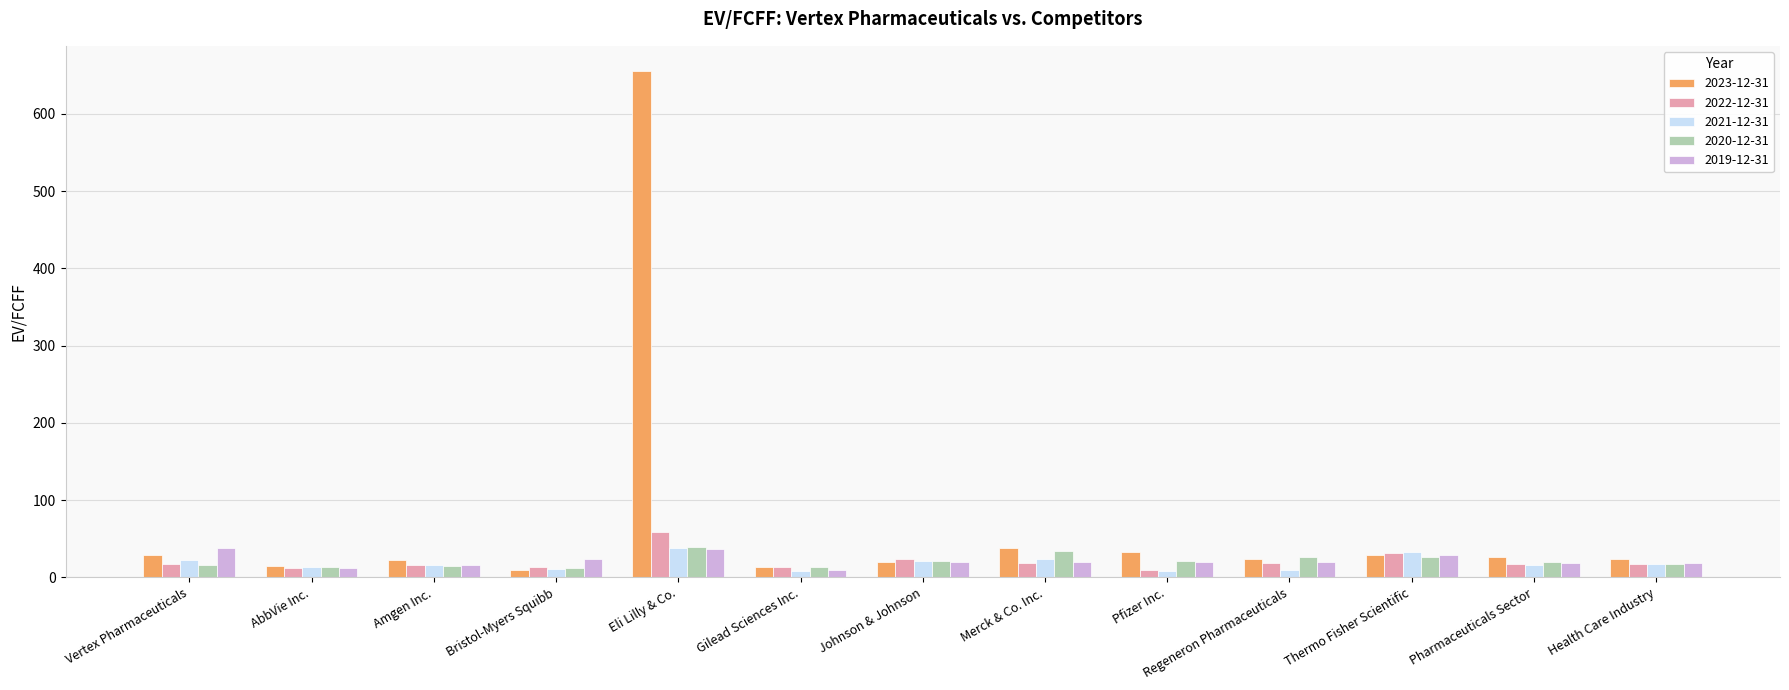

Is it true that 2022-12-31 equals 17.6 at Pharmaceuticals Sector?

True